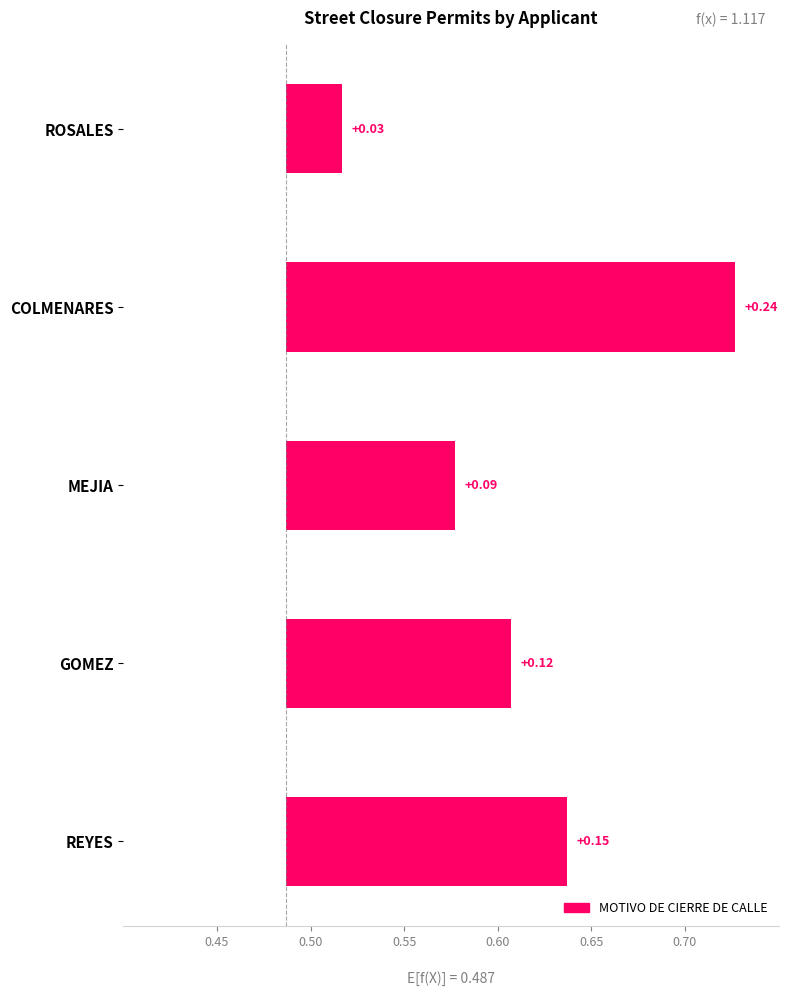

What is the value of the 3rd bar from the left?

0.1